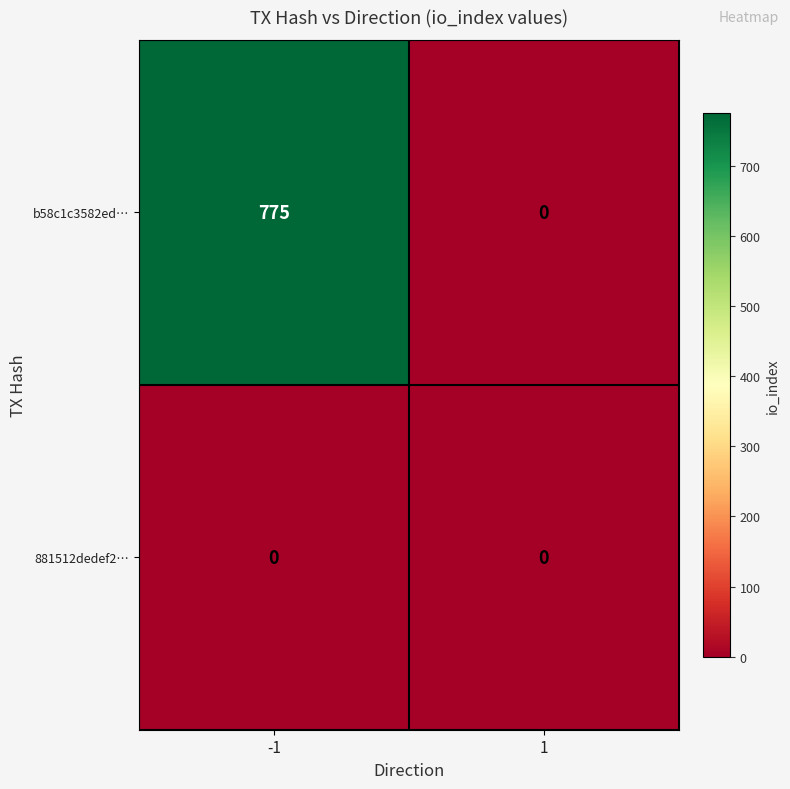

What is the difference between the maximum and minimum values in the b58c1c3582ed… series?

775